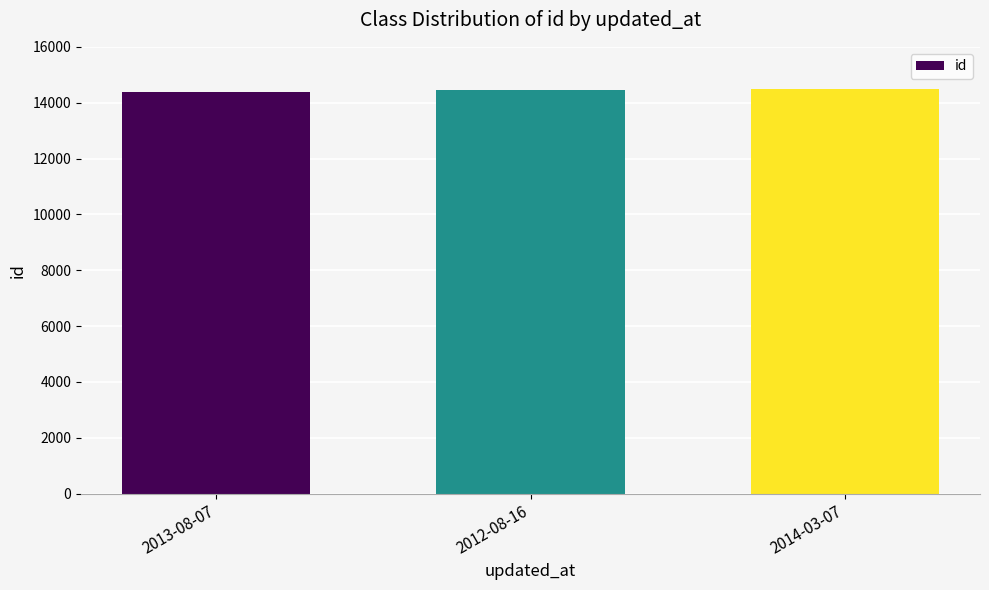

Is it true that the value at 2014-03-07 is 14478?

True